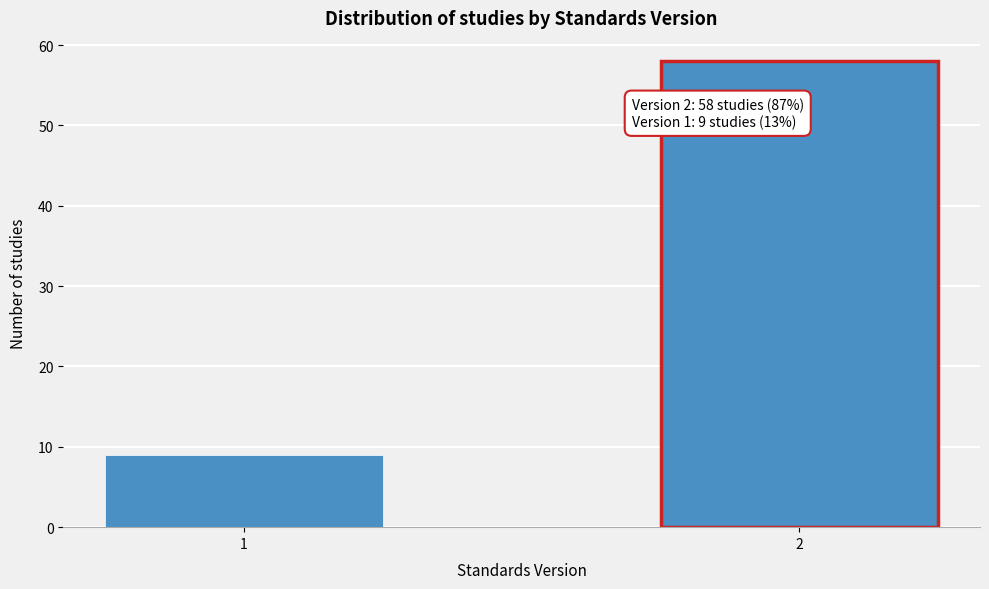

Reading left to right, transcribe all the data shown in this chart.

1=9	2=58